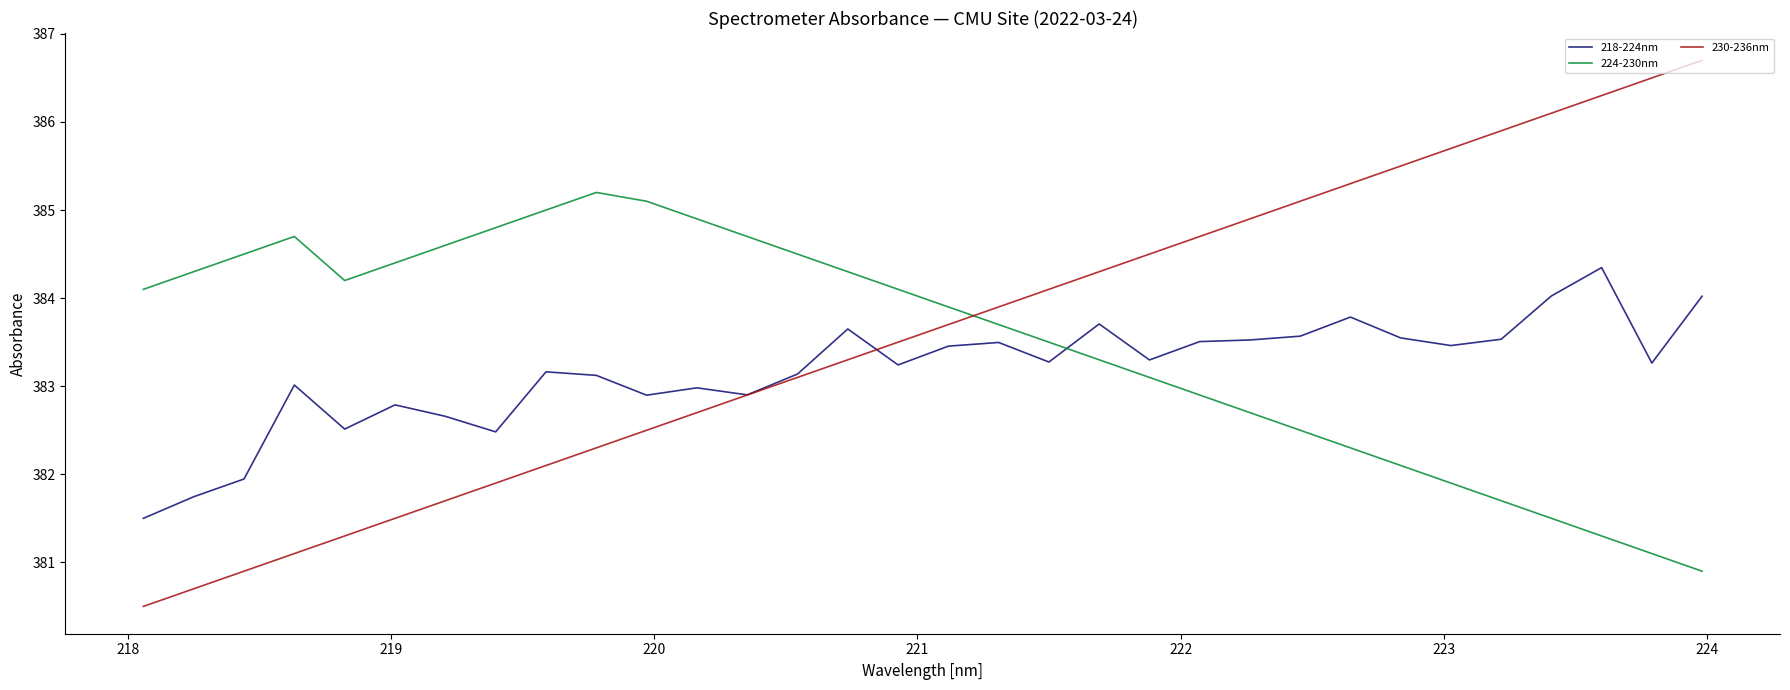

What is the greatest value displayed?

386.7